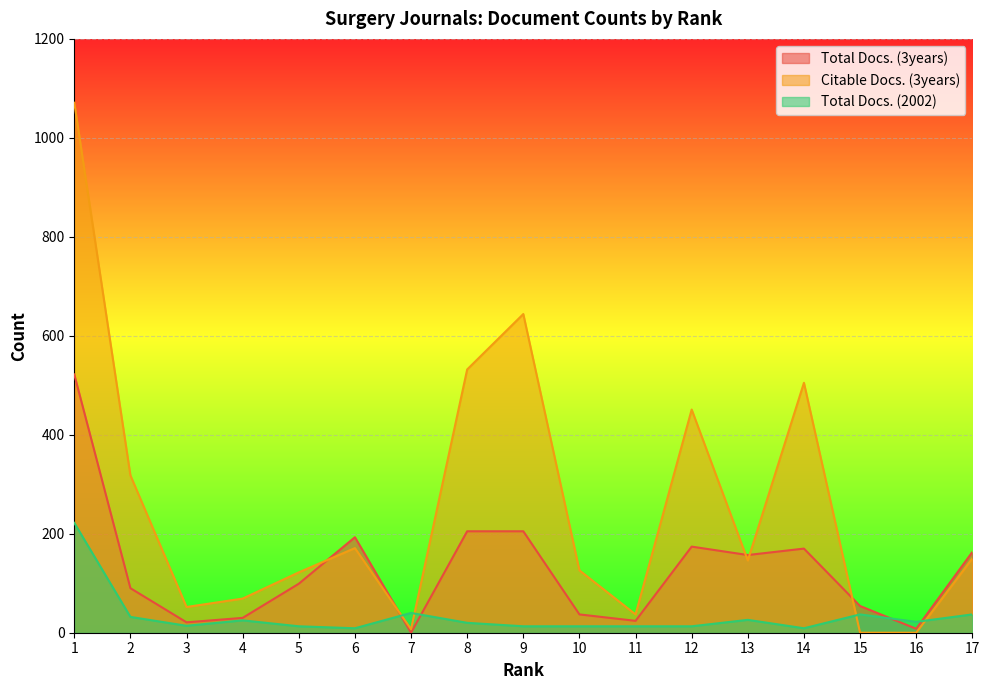

What is the total value across all series at 15?

91